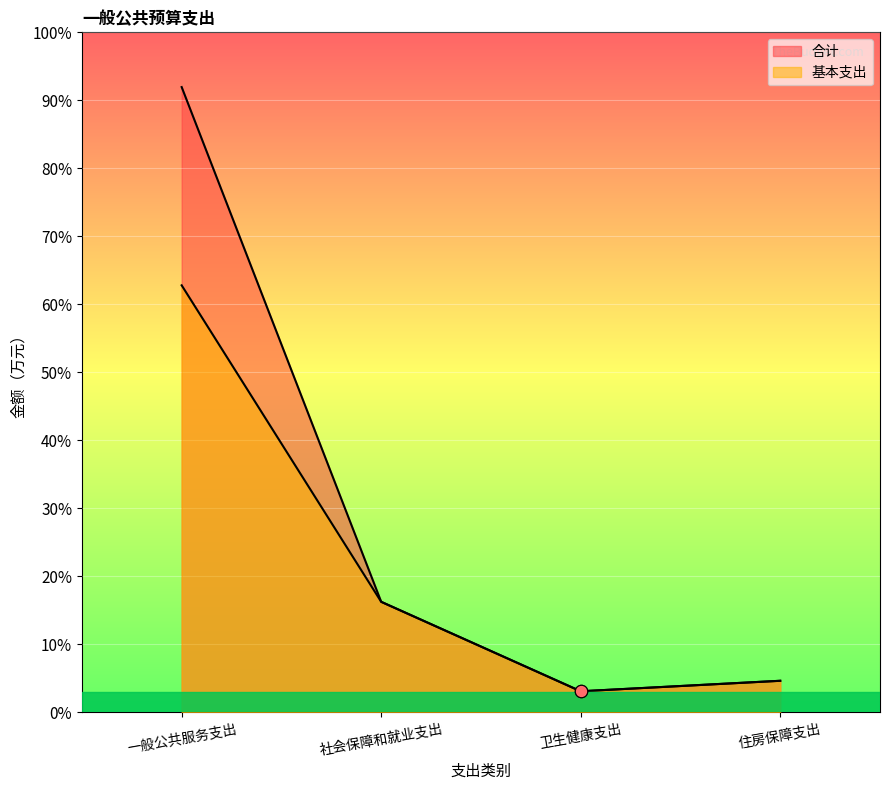

Which series reaches the maximum Y coordinate?

合计